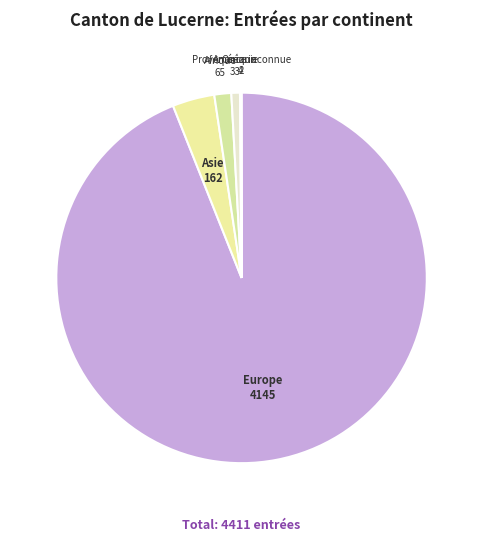

Which slice is the largest?

Europe